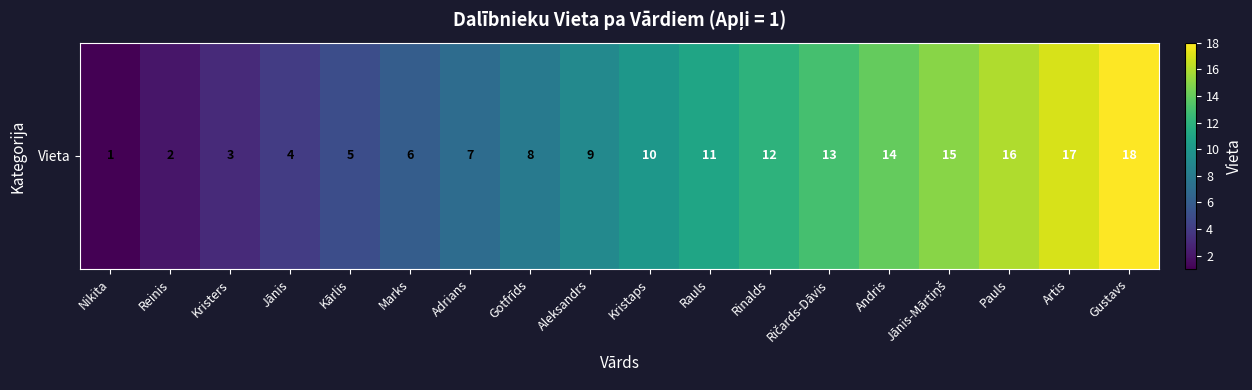

What is the change in value from Jānis to Jānis-Mārtiņš?

+11